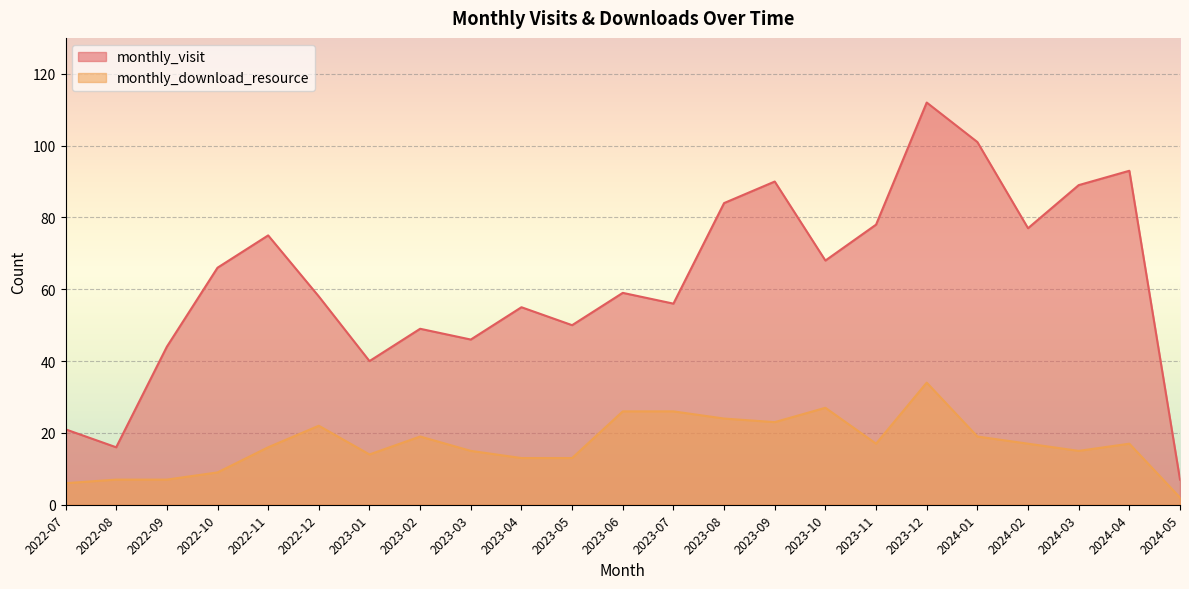

True or false: monthly_download_resource and monthly_visit intersect in this chart.

False